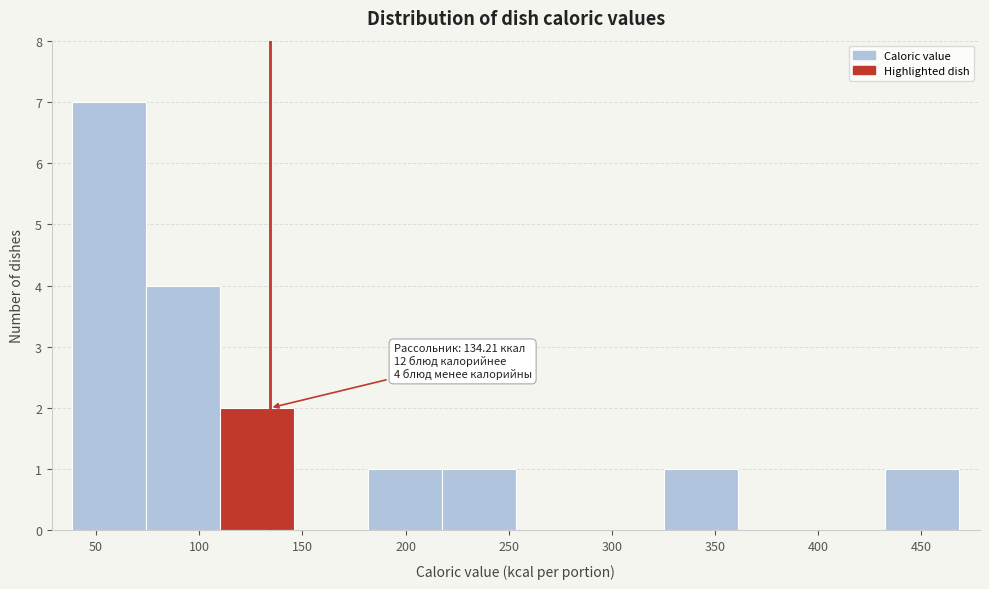

Over which range of the x-axis is the bar tallest?

40 to 75